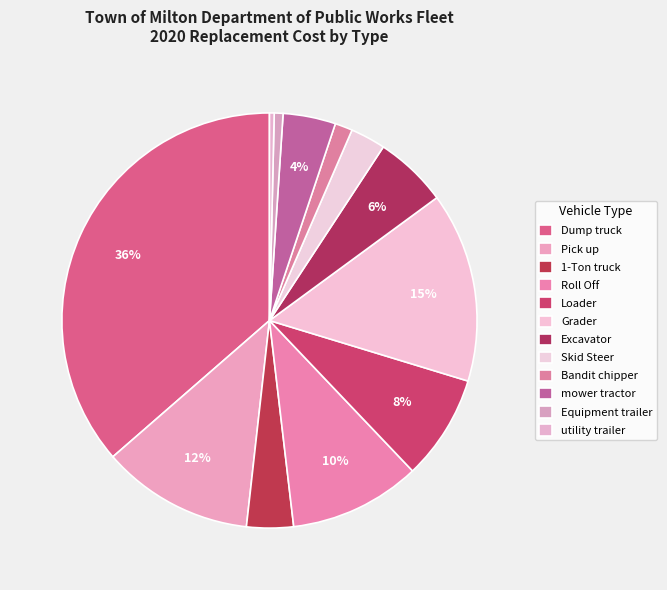

What portion of the pie excludes utility trailer?

99.6%